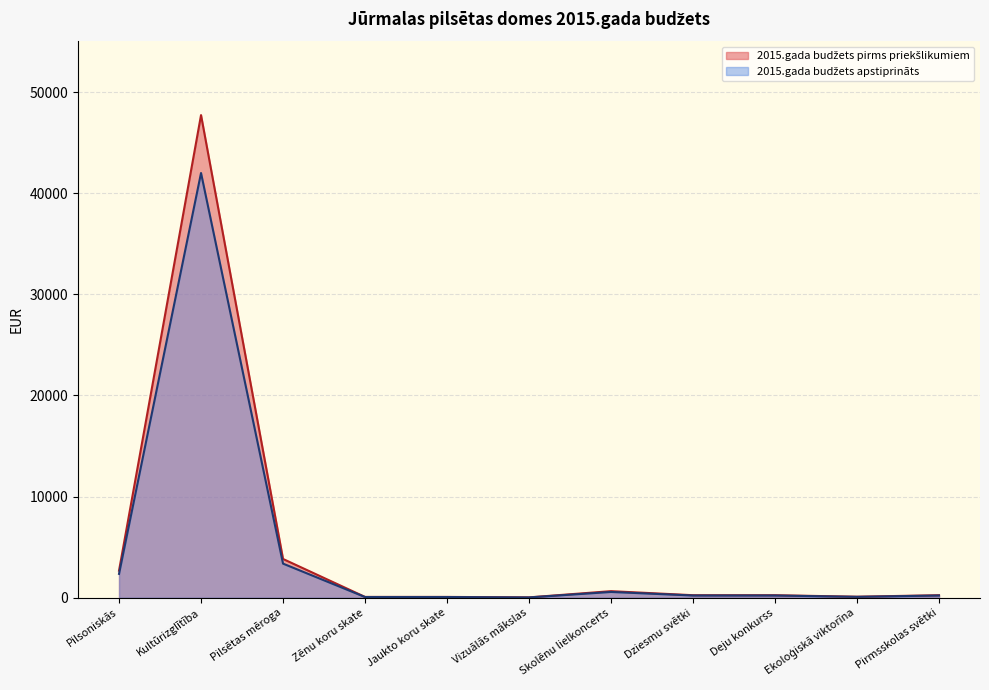

Which series changed the most between Zēnu koru skate and Deju konkurss?

2015.gada budžets pirms priekšlikumiem